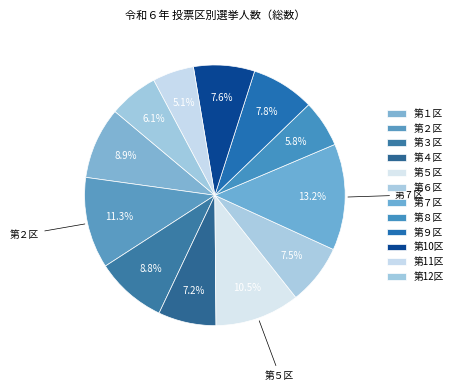

Is there any slice that represents more than half of the pie?

No